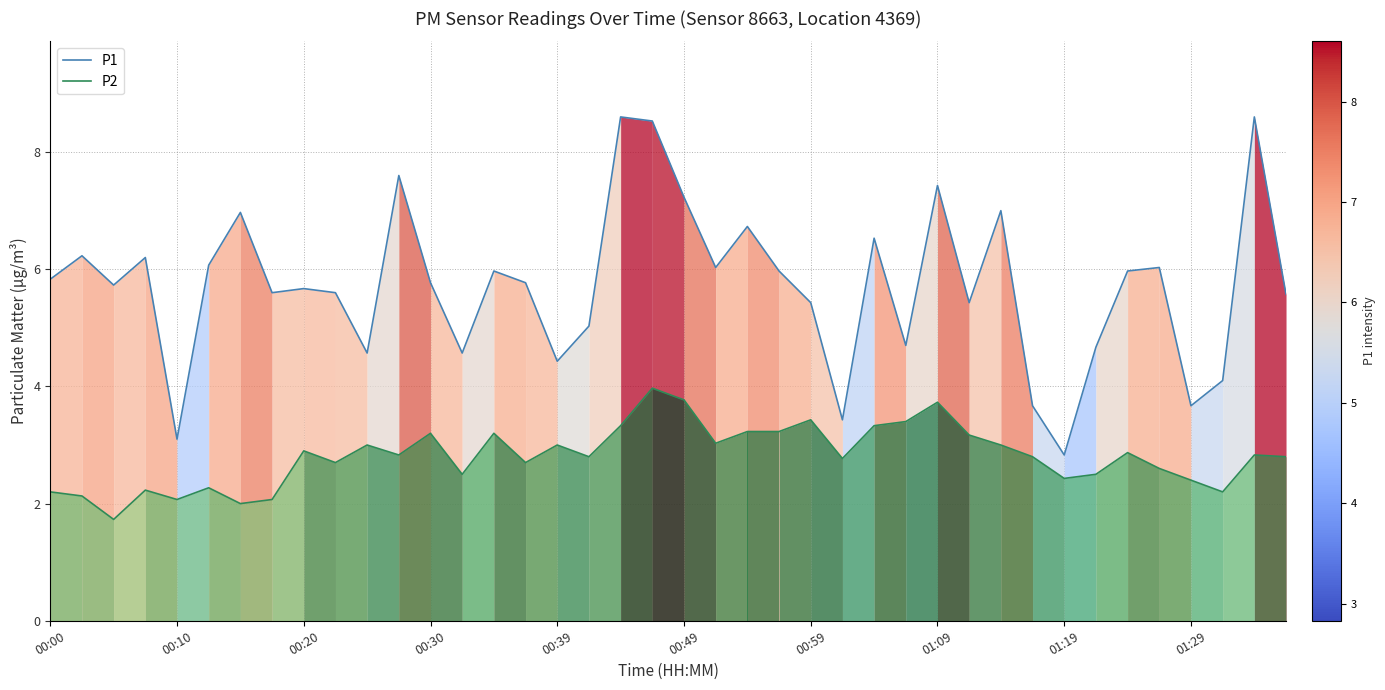

How many data points does each series have?

40